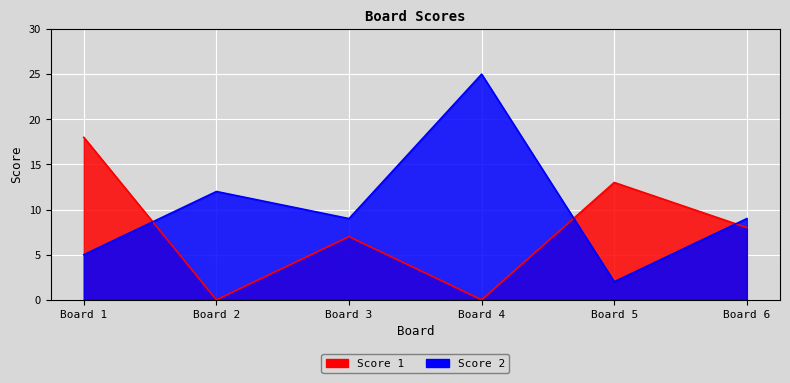

Which has a higher value, Board 2 or Board 3?

Board 3